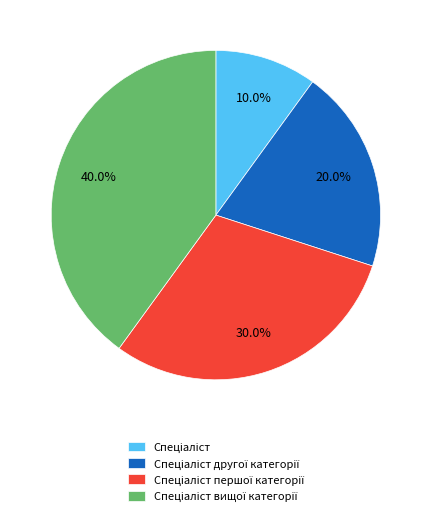

Is there any slice that represents more than half of the pie?

No